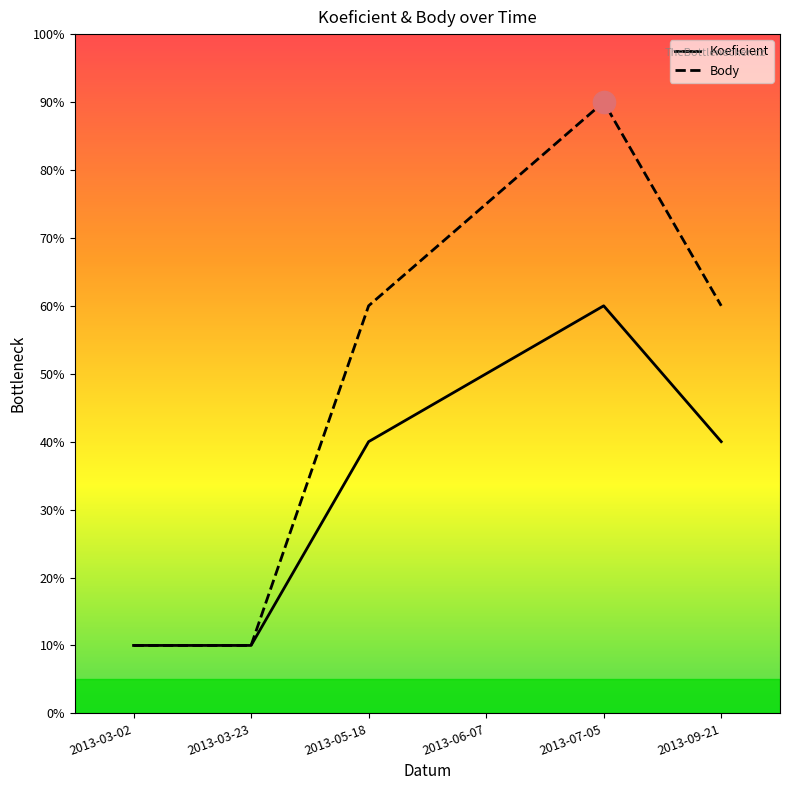

What are all the series names shown in the legend?

Koeficient, Body